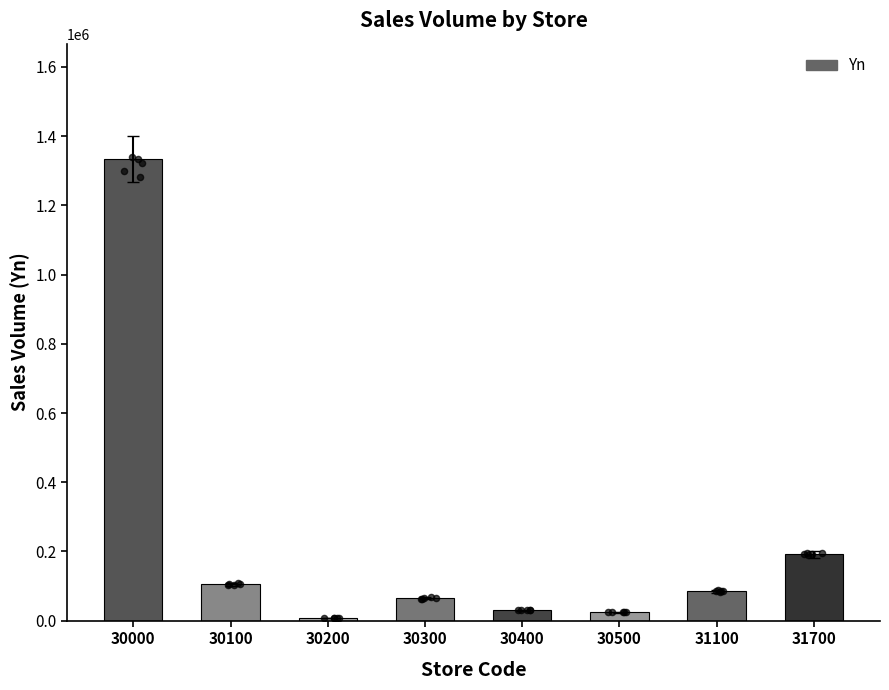

What is the change in value from 30000 to 30300?

-1268549